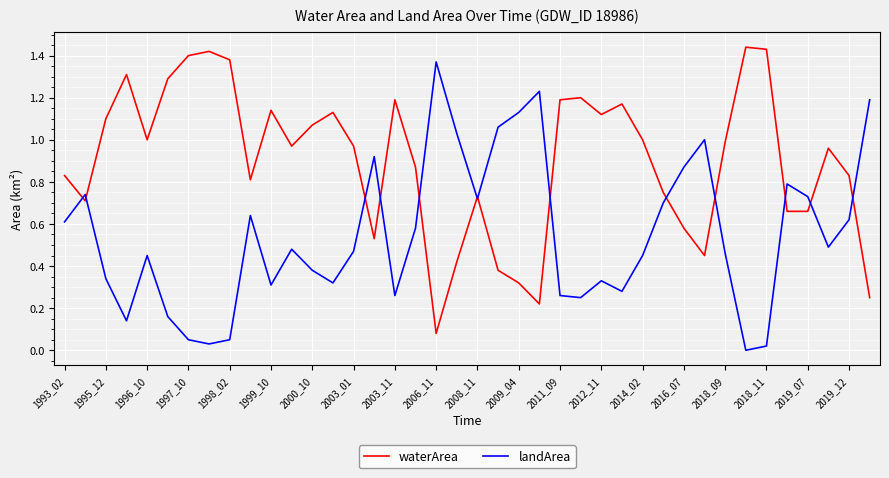

Rank the series by their maximum value, from highest to lowest.

waterArea, landArea